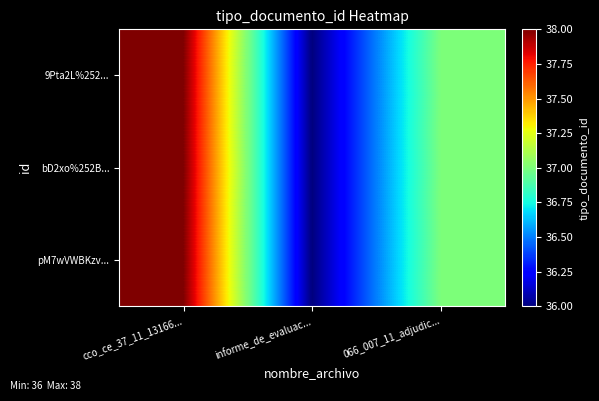

Which series has the largest total across all categories?

9Pta2L%252...